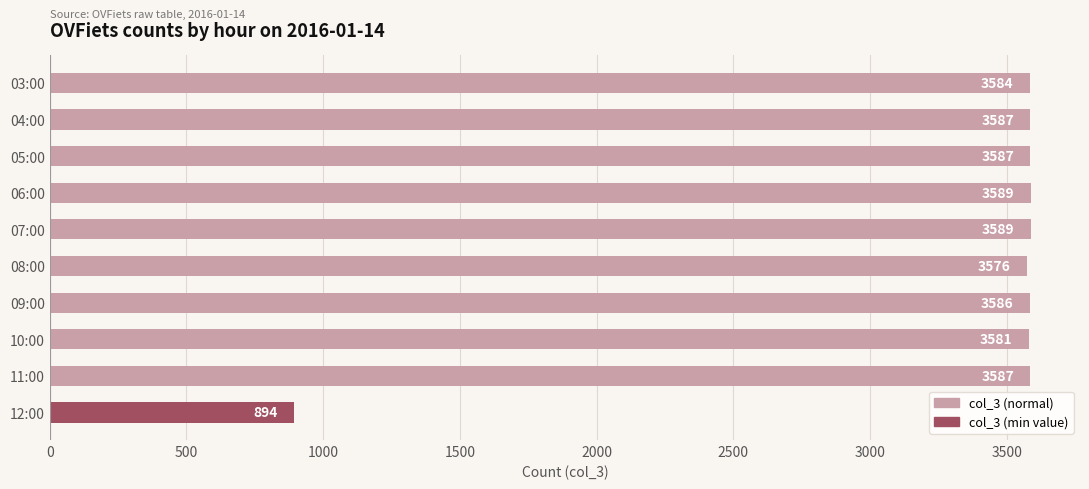

How many bars are there in total?

10